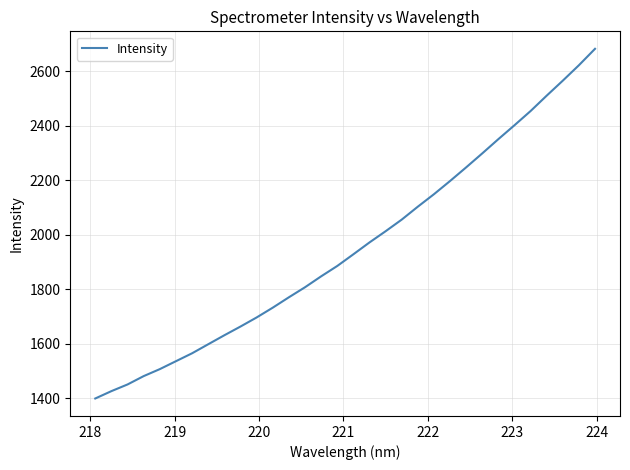

What is the maximum value shown in the chart?

2681.8